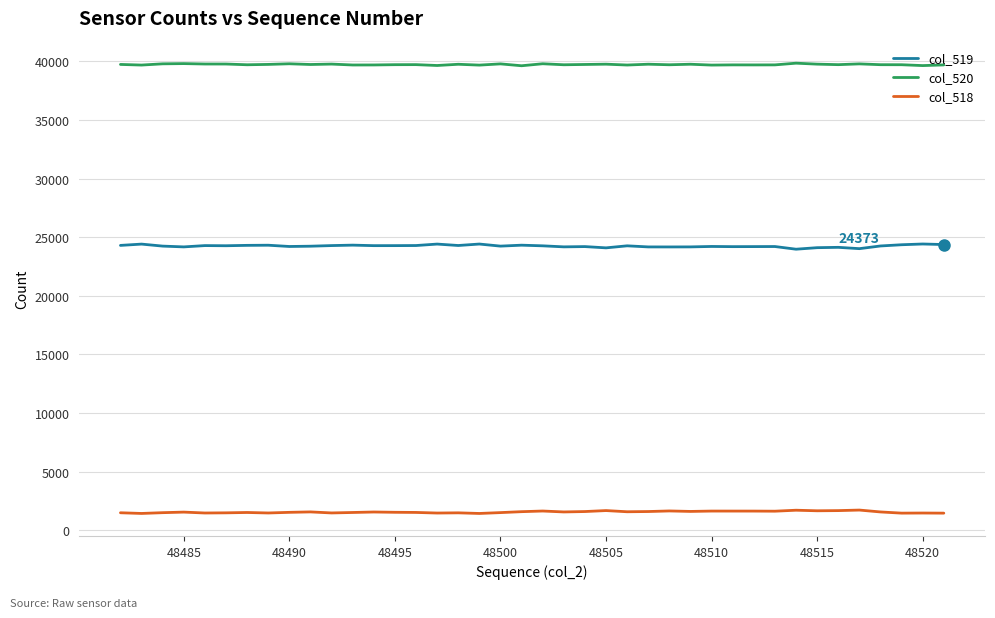

True or false: col_520 and col_518 cross at least once.

False